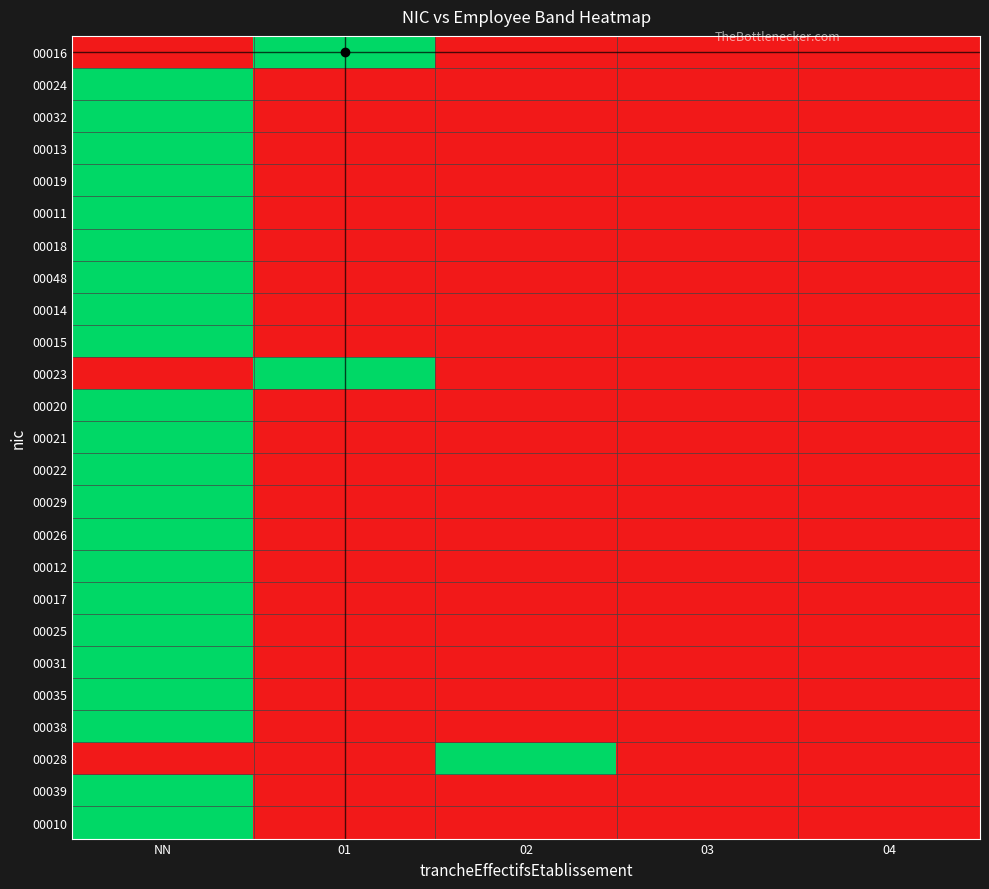

What is the maximum value shown in the chart?

1